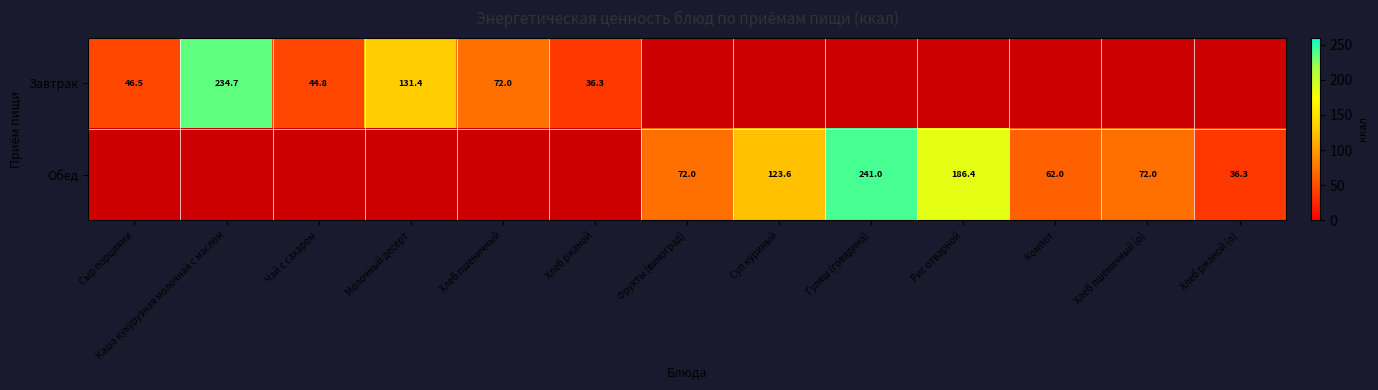

The Обед series shows 36.3 at Хлеб ржаной (о). True or false?

True